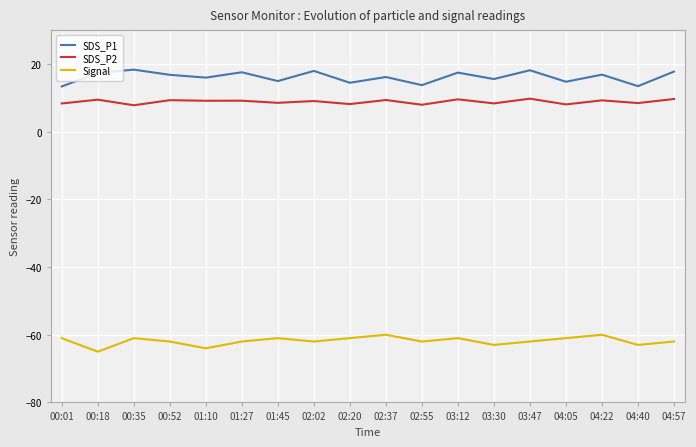

How many interior local peaks does the Signal series have?

5